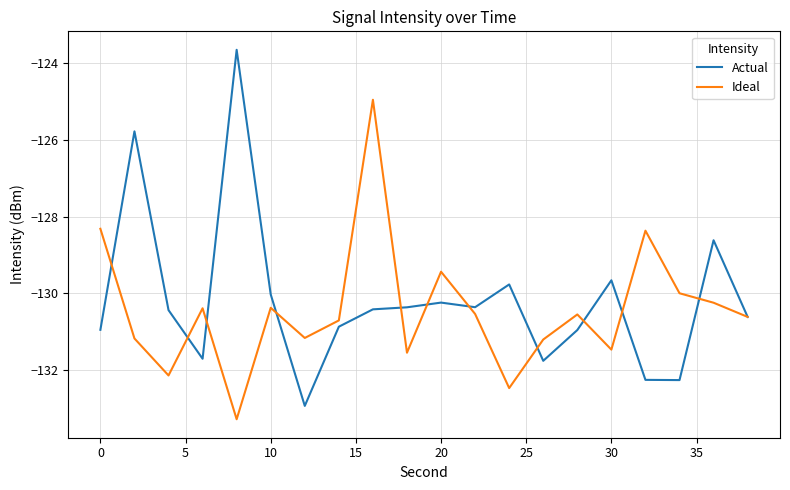

How many distinct data groups are displayed?

2